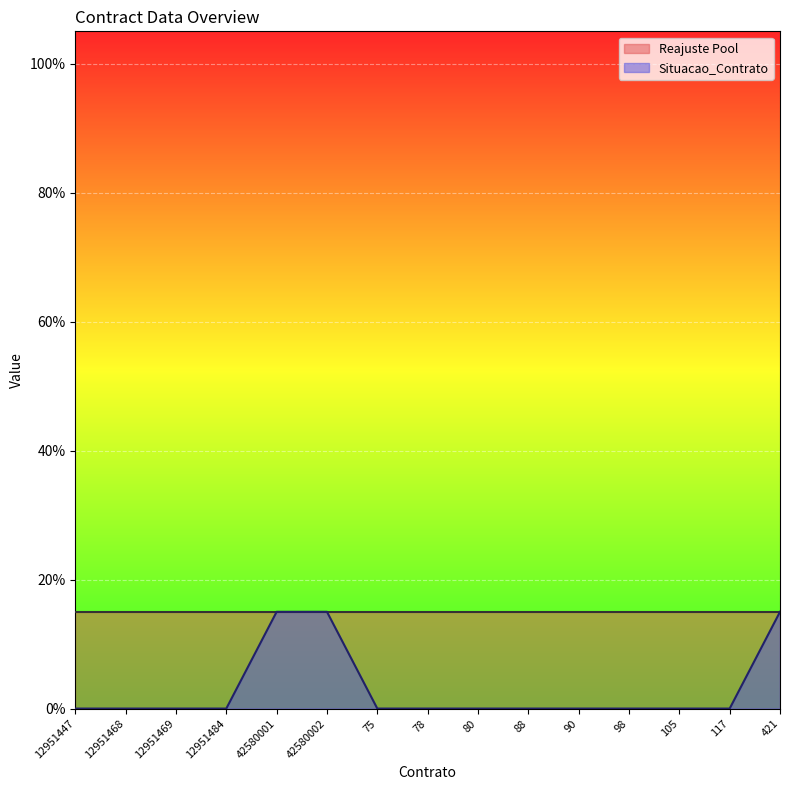

Rank the categories by value from lowest to highest.

12951447, 12951468, 12951469, 12951484, 75, 78, 80, 88, 90, 98, 105, 117, 42580001, 42580002, 421